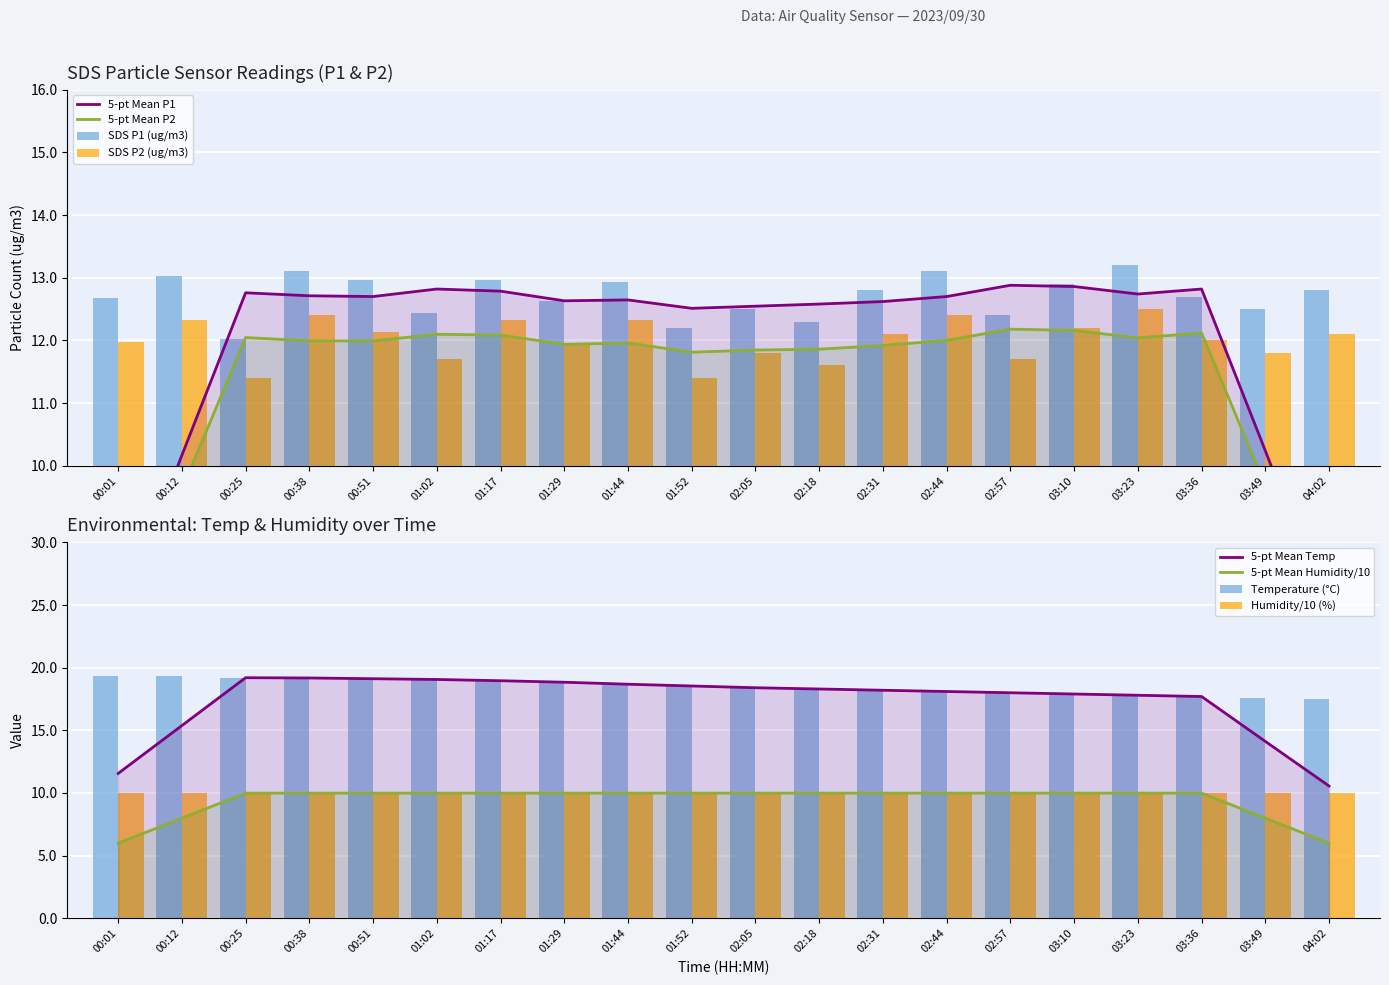

What is the average value of the Temp series?

18.5